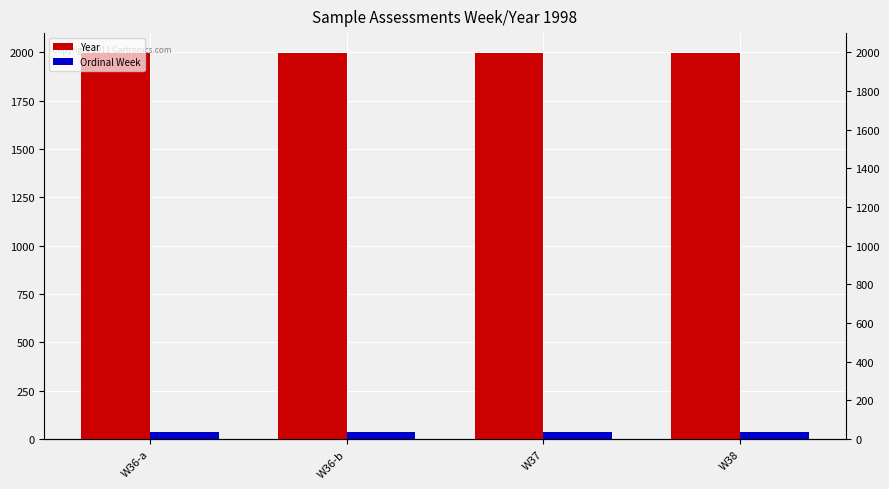

What is the value of the Ordinal Week bar at the 2nd from the left?

36